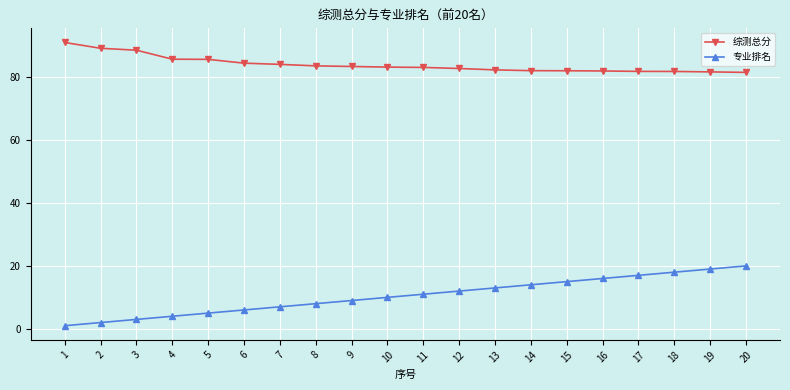

Which series has the largest total across all categories?

综测总分